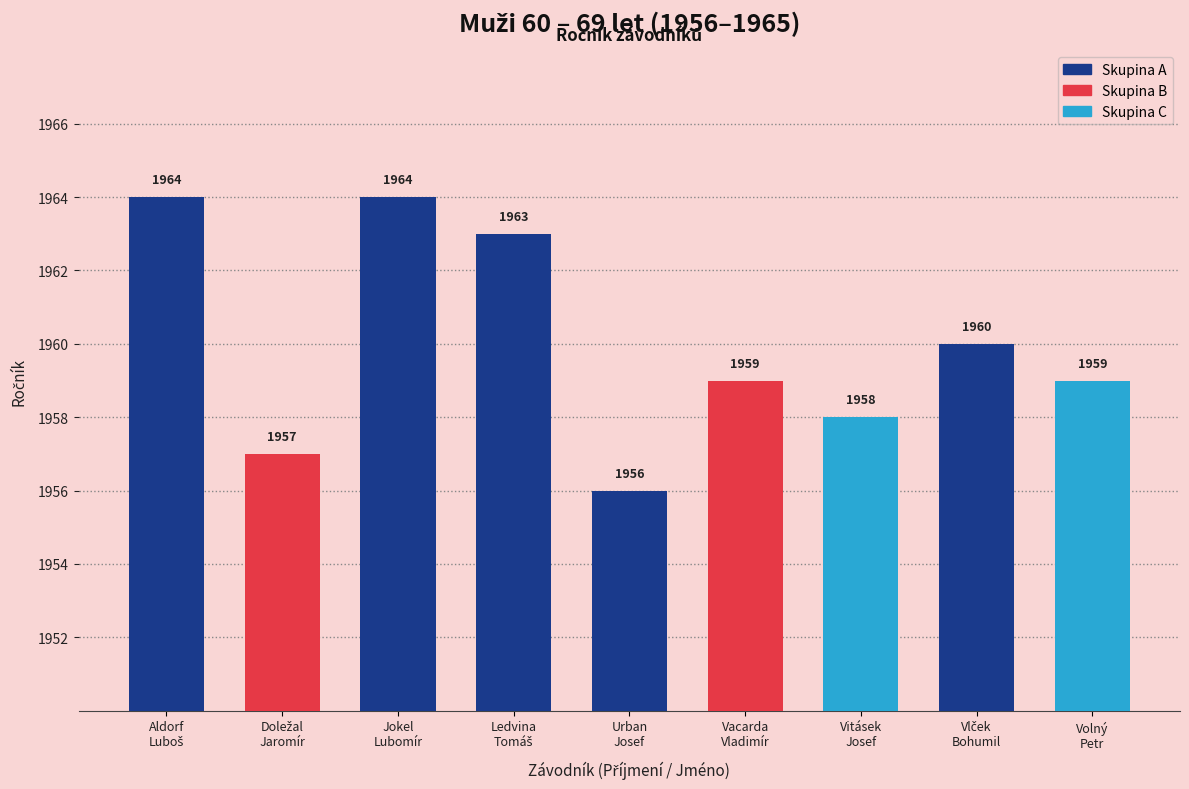

What is the difference between the second highest and minimum values?

8